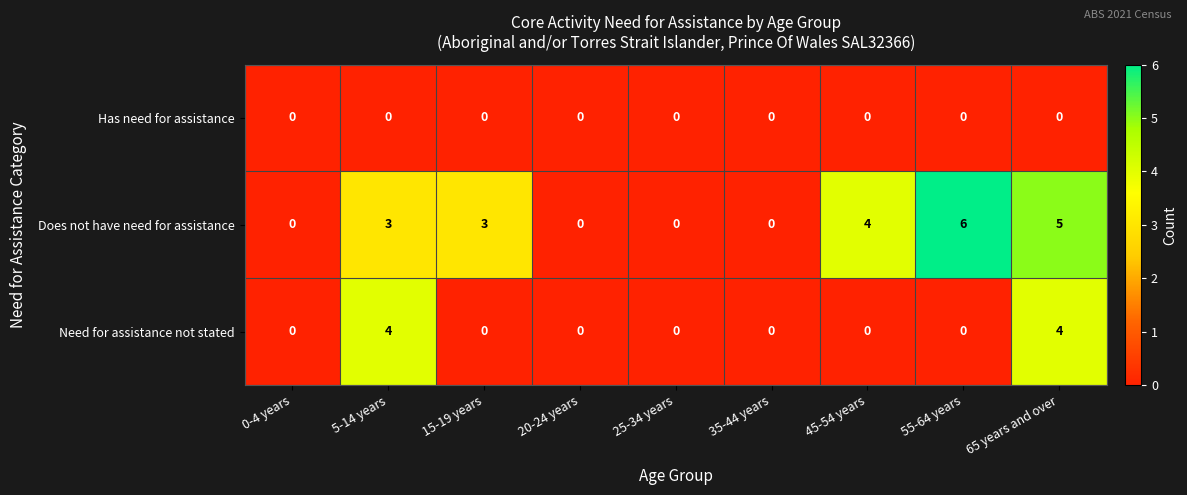

What is the difference between the second highest and second lowest values in the Does not have need for assistance series?

5